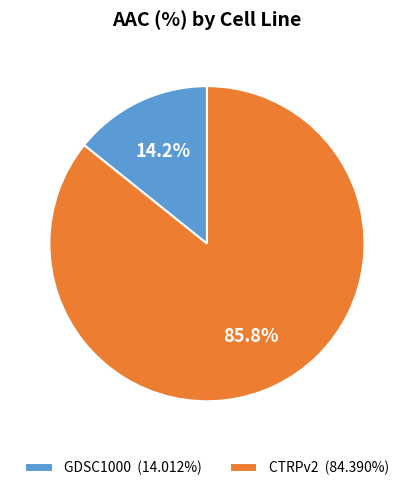

Which category accounts for the majority?

CTRPv2